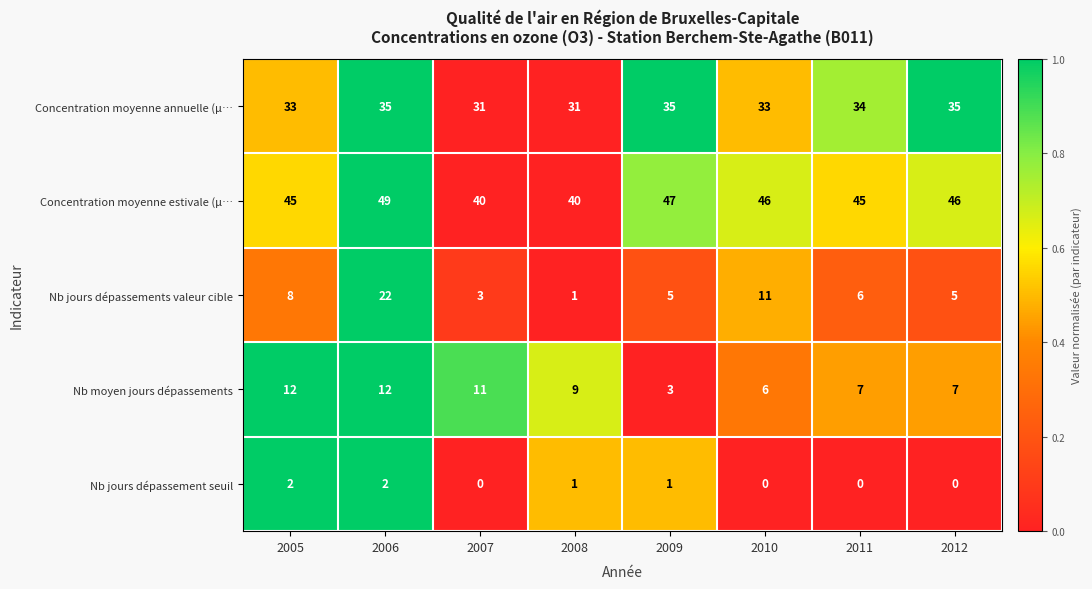

Which series changed the most between 2009 and 2011?

Nb moyen jours dépassements